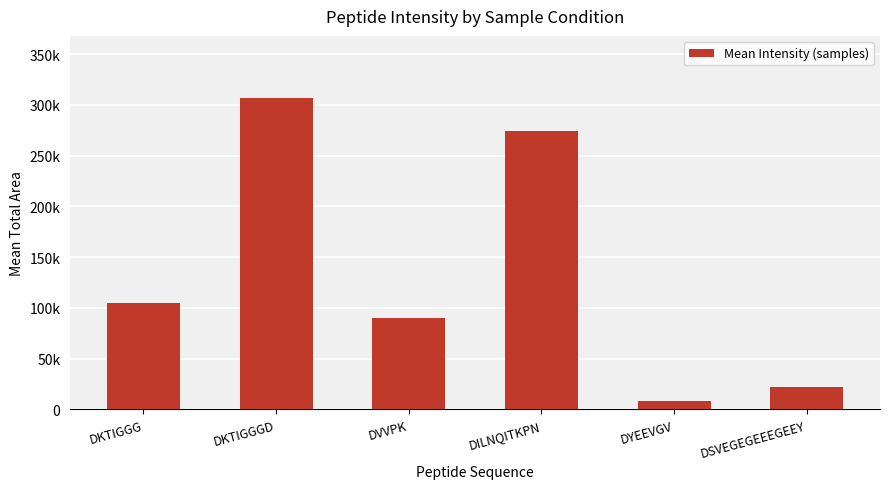

At which category does the chart reach its minimum across all series?

DYEEVGV